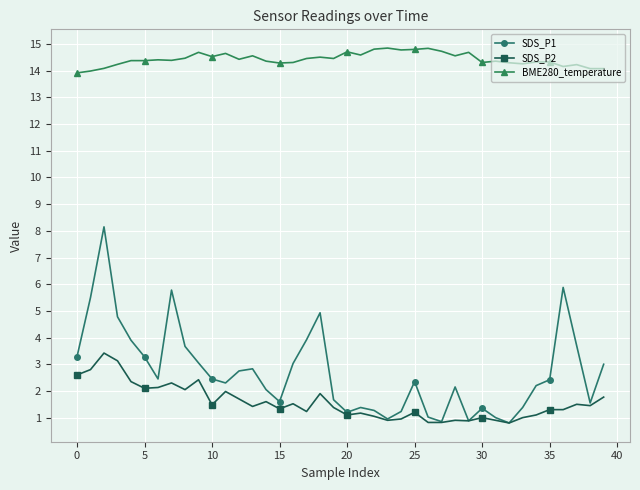

True or false: SDS_P1 and BME280_temperature cross at least once.

False